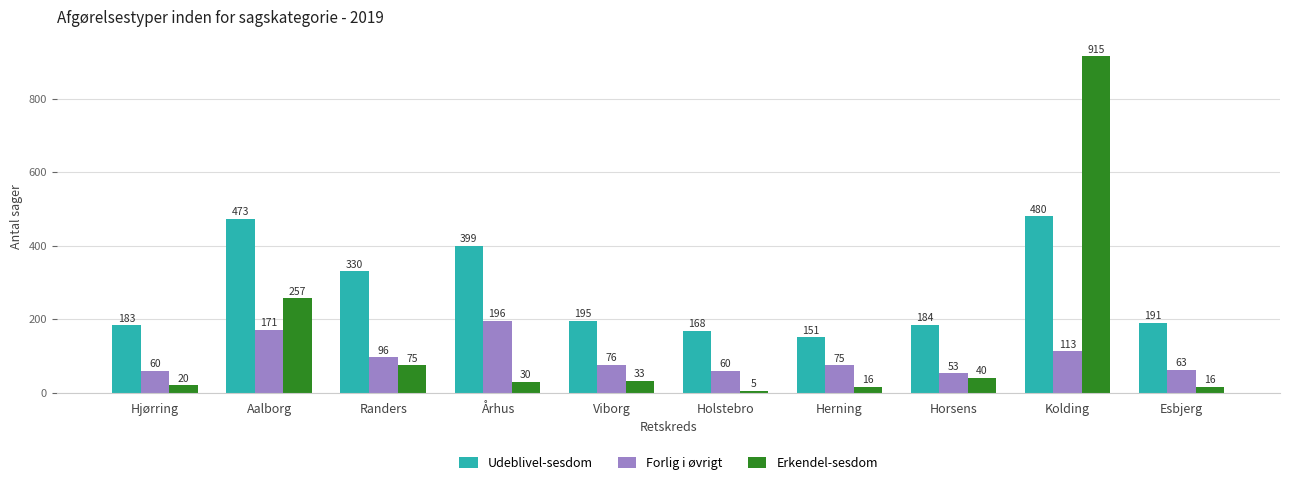

List the series in order of their overall mean, highest first.

Udeblivel-sesdom, Erkendel-sesdom, Forlig i øvrigt